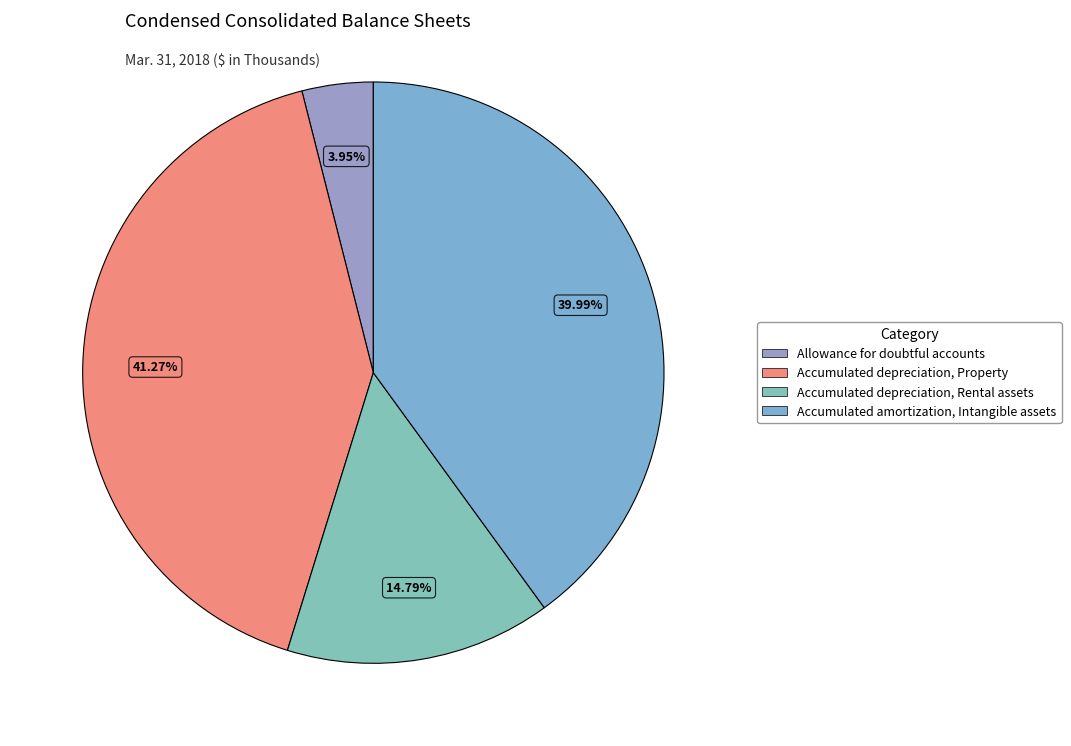

How many segments does this pie chart have?

4